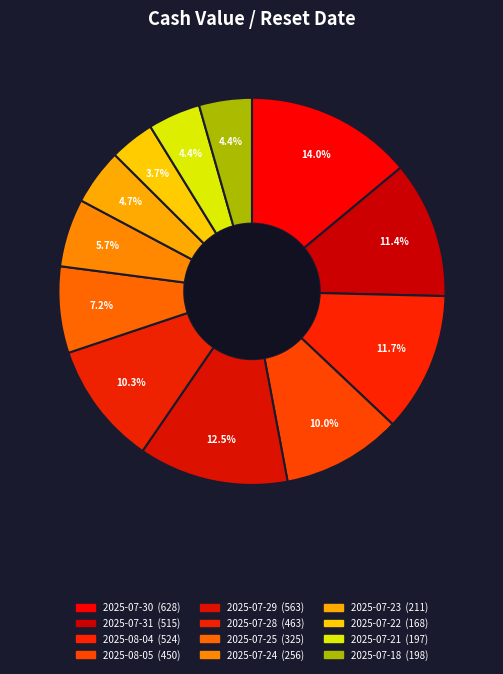

What percentage is NOT represented by 2025-07-23?

95.3%